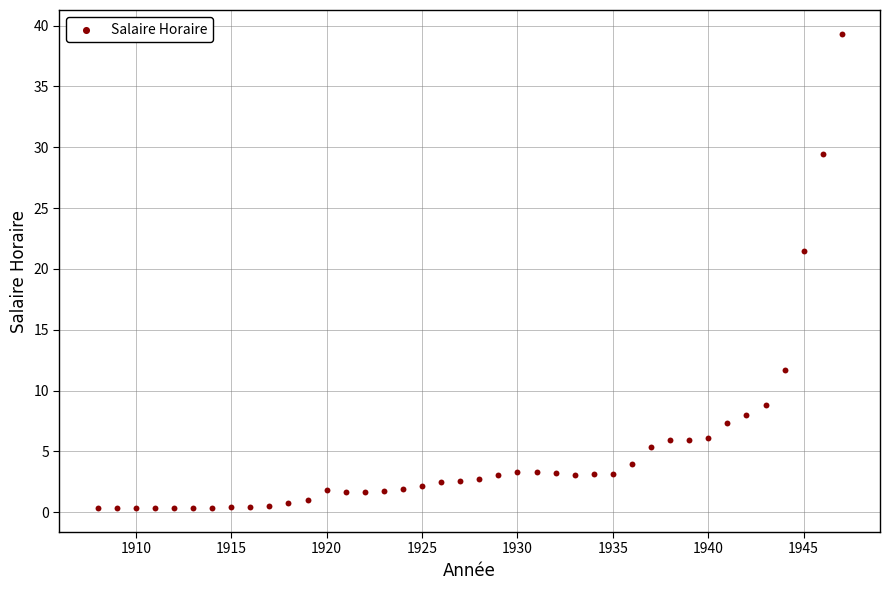

What is the range of Y values (max minus min)?

39.0